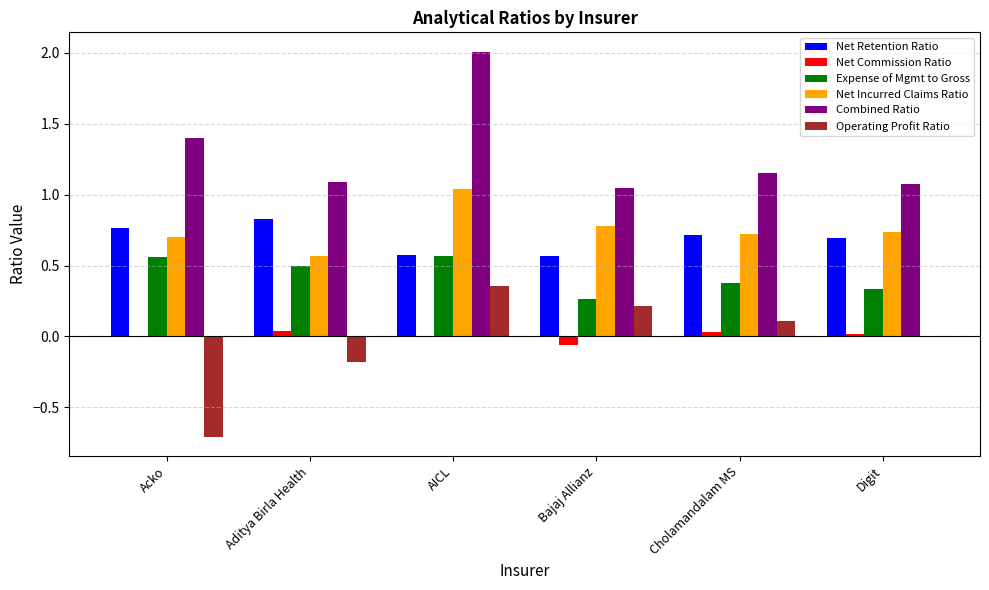

At which category does the chart reach its peak across all series?

AICL